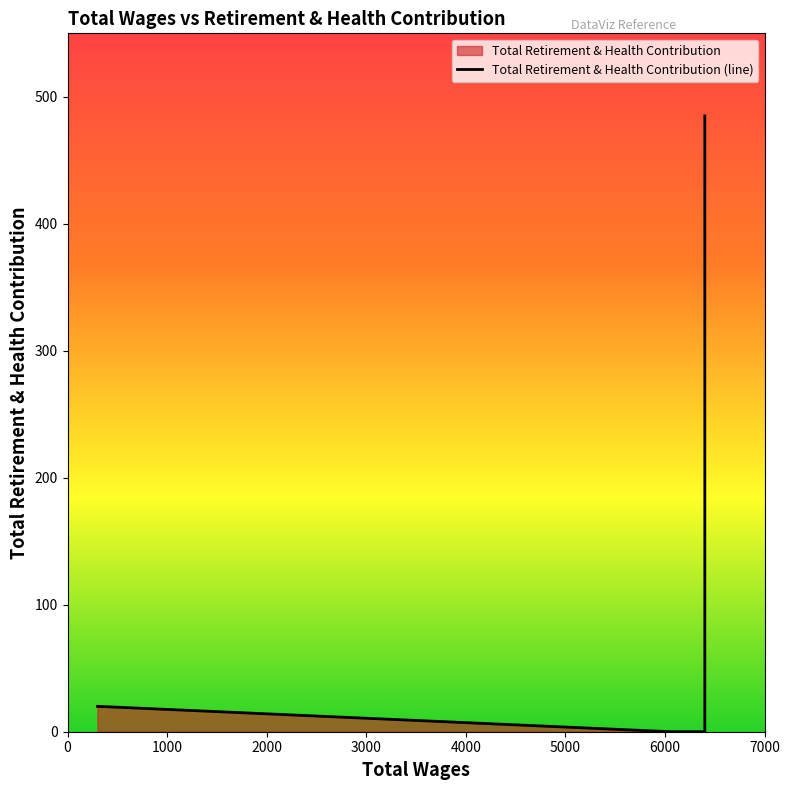

What is the label of the 6th point from the left?

300.0